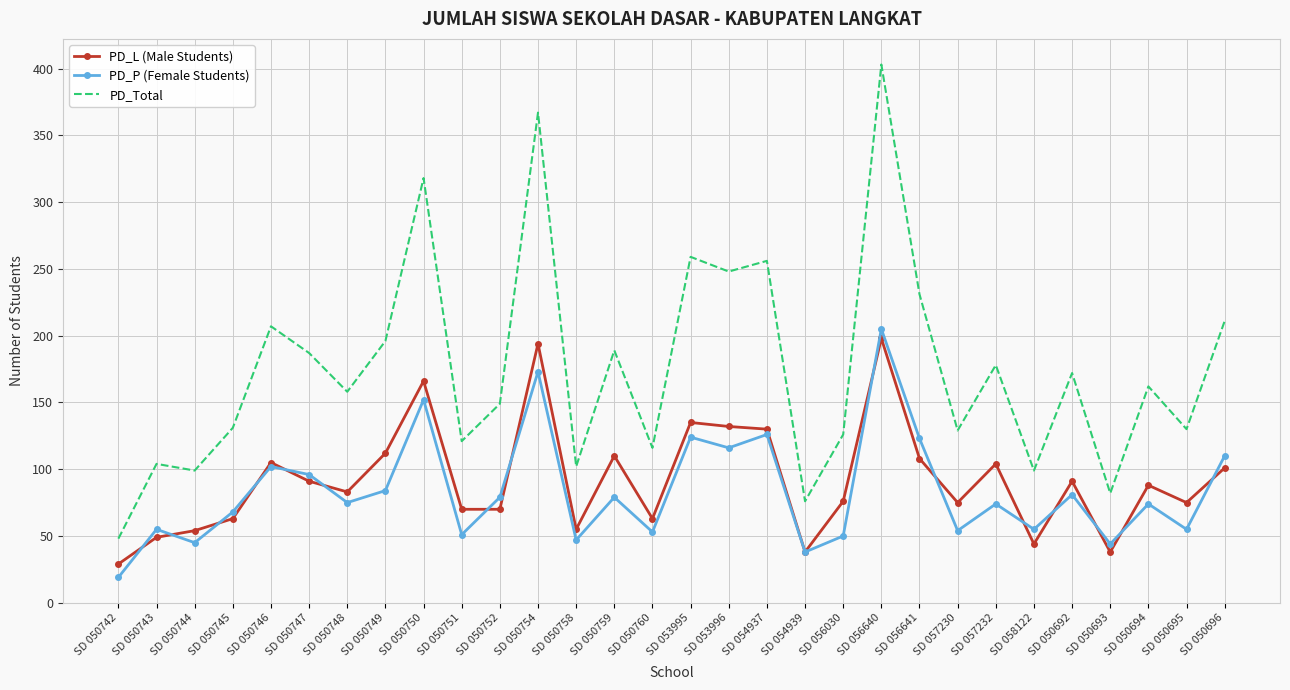

Which series has the largest total across all categories?

PD_Total